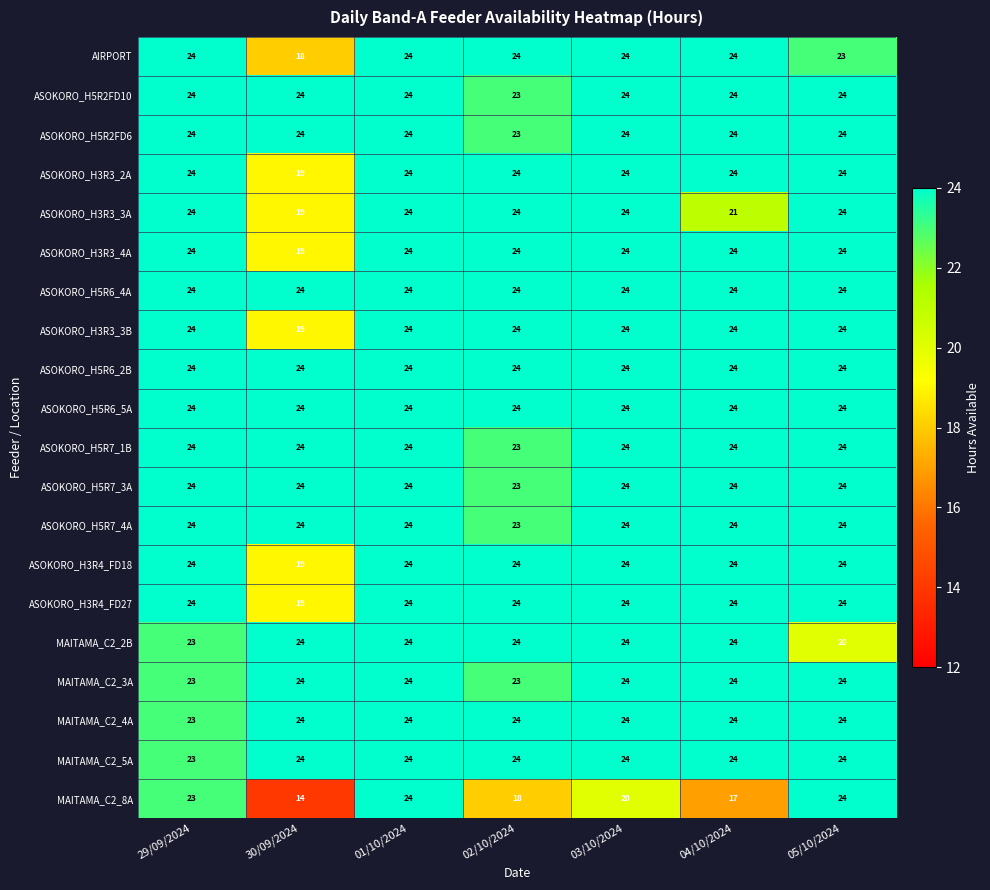

What is the maximum value shown in the chart?

24